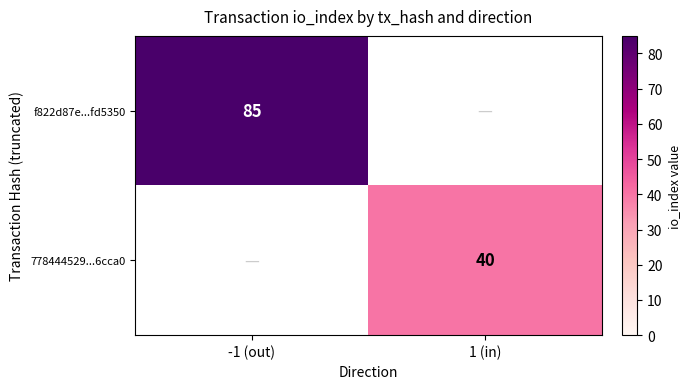

At which category does the chart reach its minimum across all series?

1 (in)